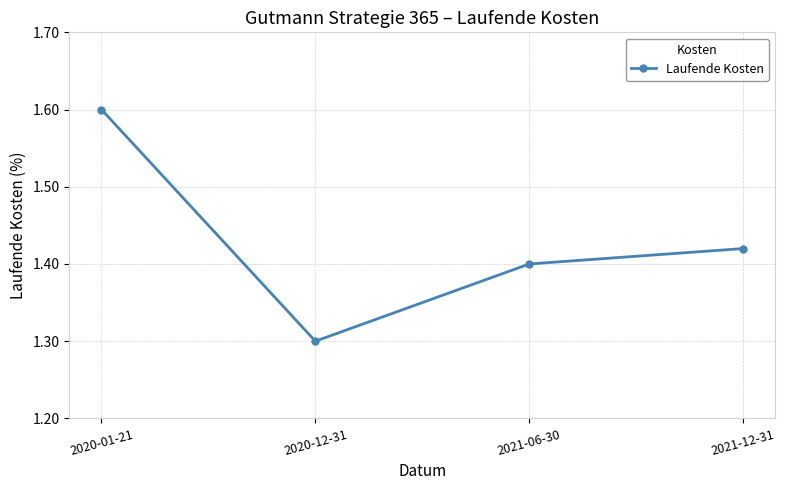

The value at 2021-12-31 is 1.4. True or false?

True